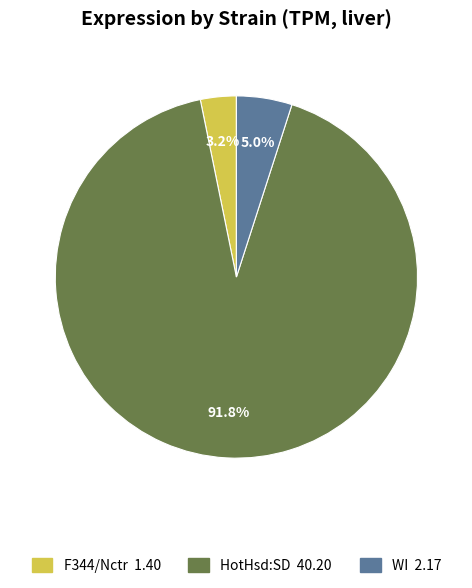

How many slices are in this pie chart?

3